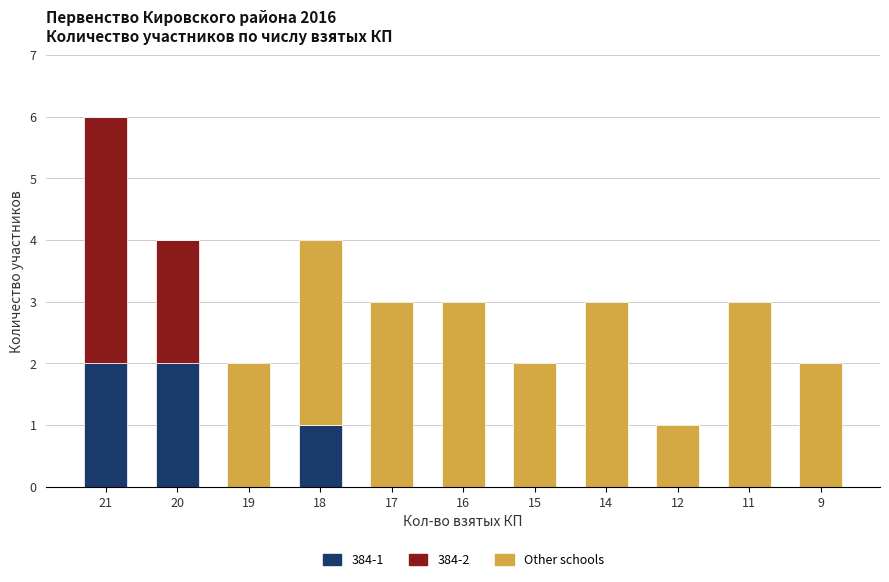

At which category is the sum across all series the highest?

21